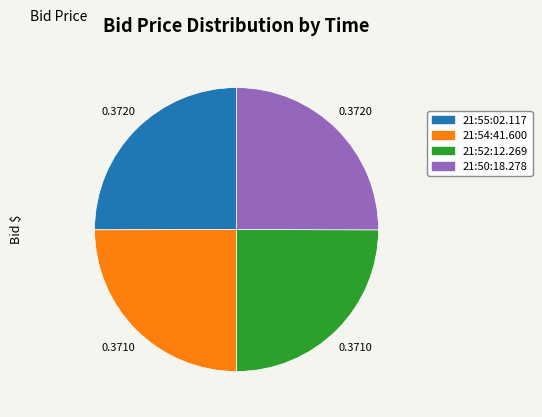

Is there any slice that represents more than half of the pie?

No